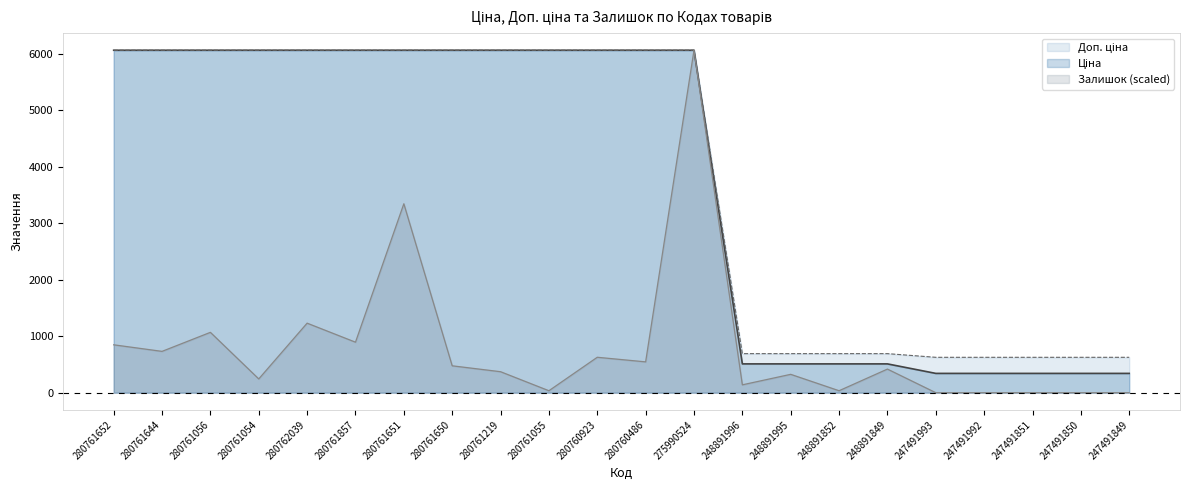

What is the sum of the Доп. ціна values at 247491851 and 247491992?

1254.0